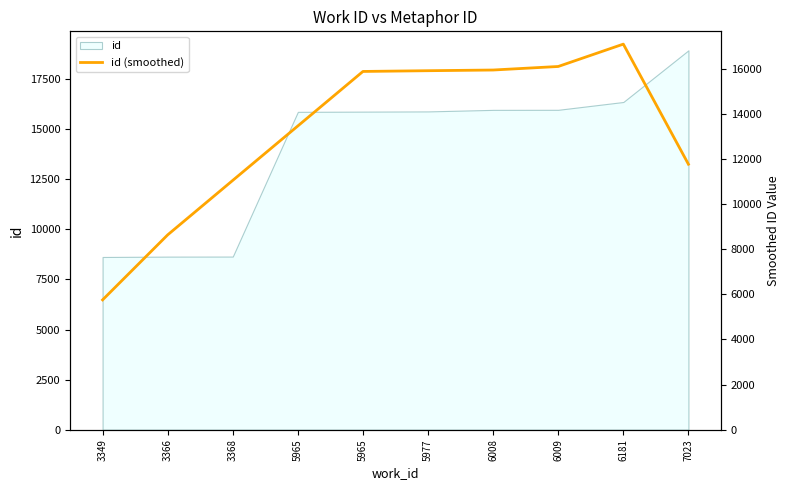

Reading left to right, list all the values displayed in this chart.

5754.0	8635.0	11049.7	13462.0	15877.0	15910.0	15940.3	16097.0	17088.0	11765.3